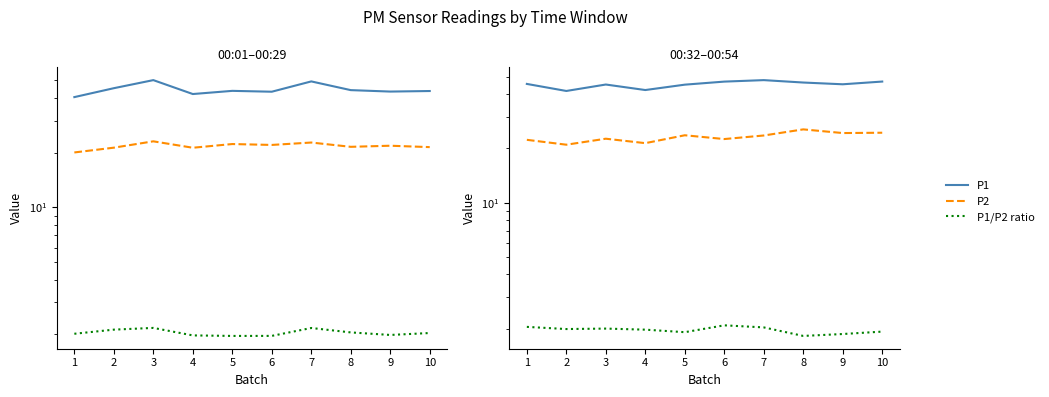

The P2 series shows 5.5 at 8. True or false?

False